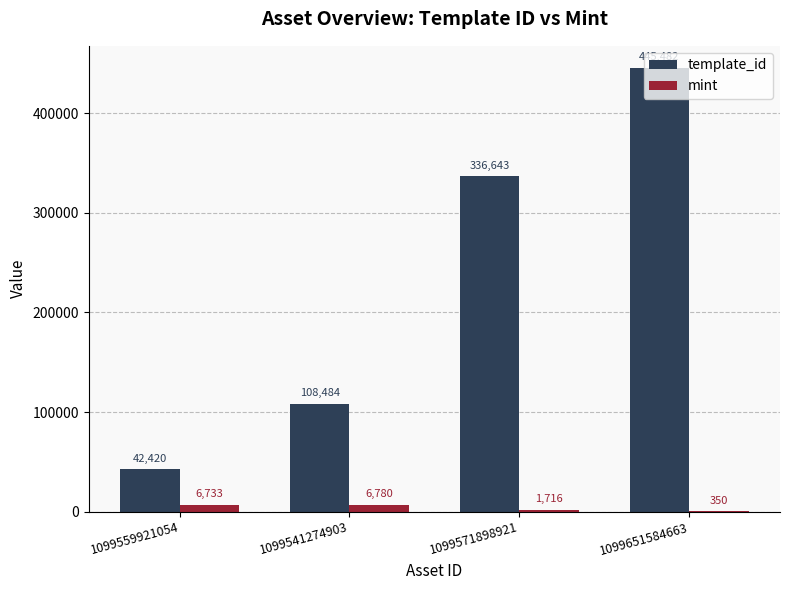

How many categories are shown in the chart?

4